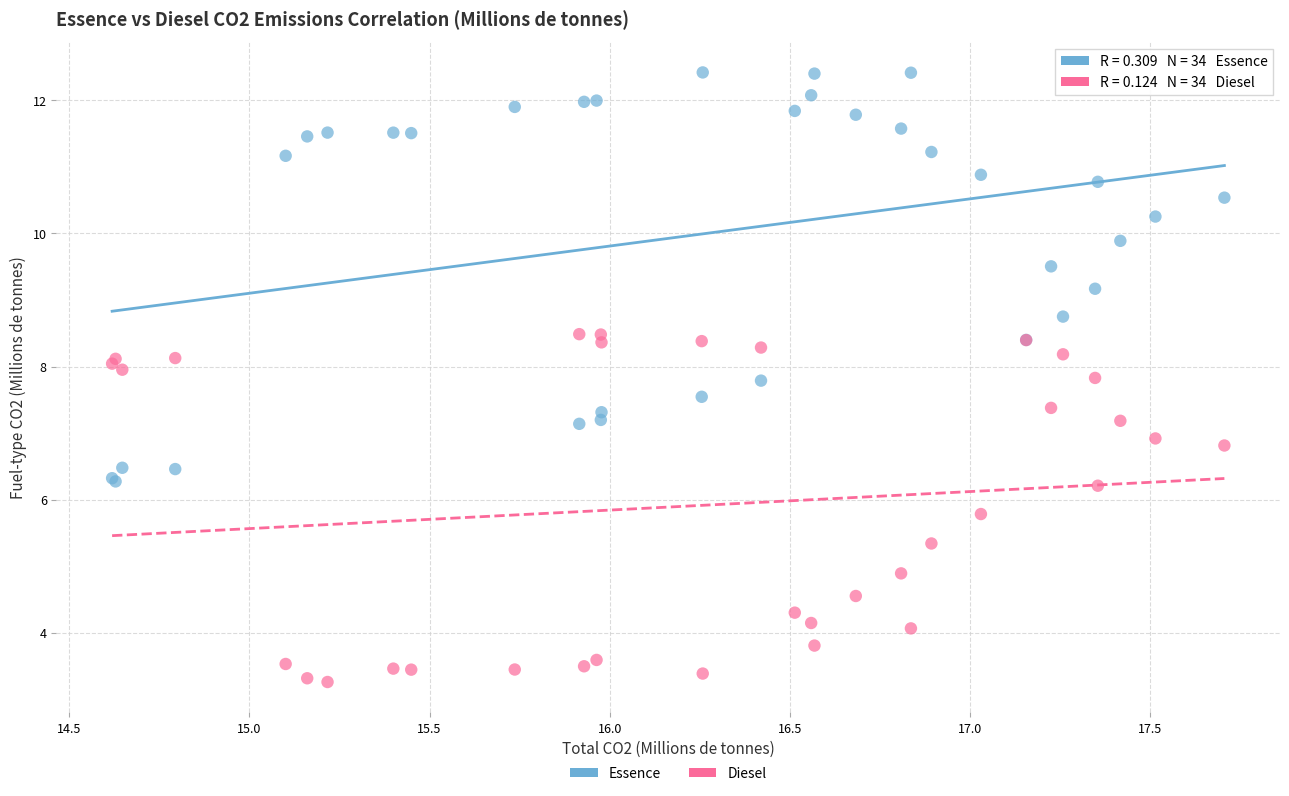

Which series has the widest spread of Y values?

Essence